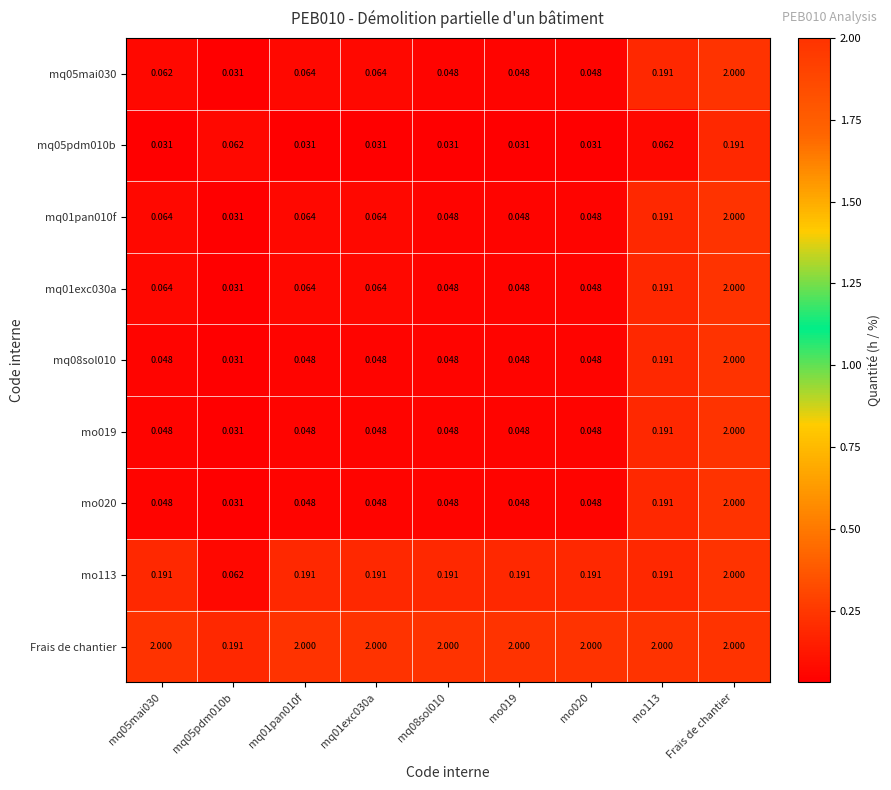

Is the value of Frais de chantier at mq05mai030 greater than the value of mq01pan010f at mo113?

Yes